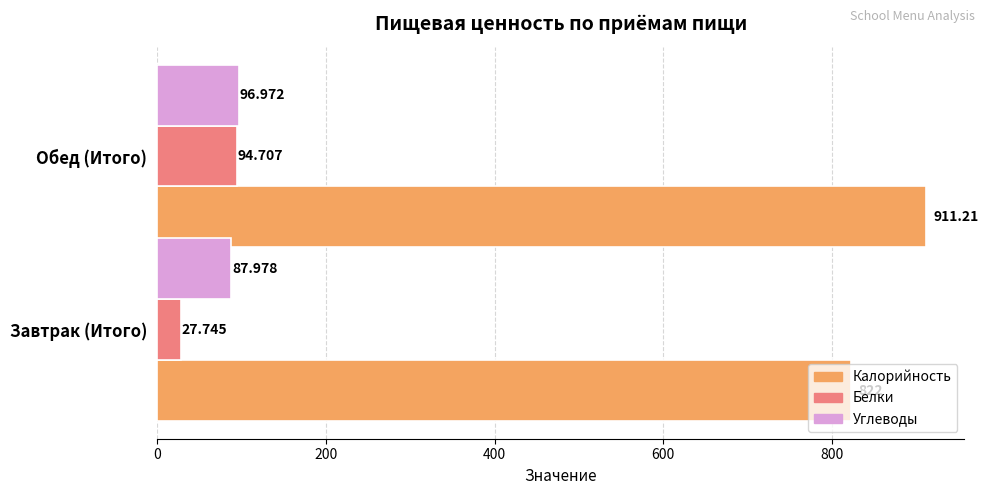

Which category has the highest value across all series?

Обед (Итого)